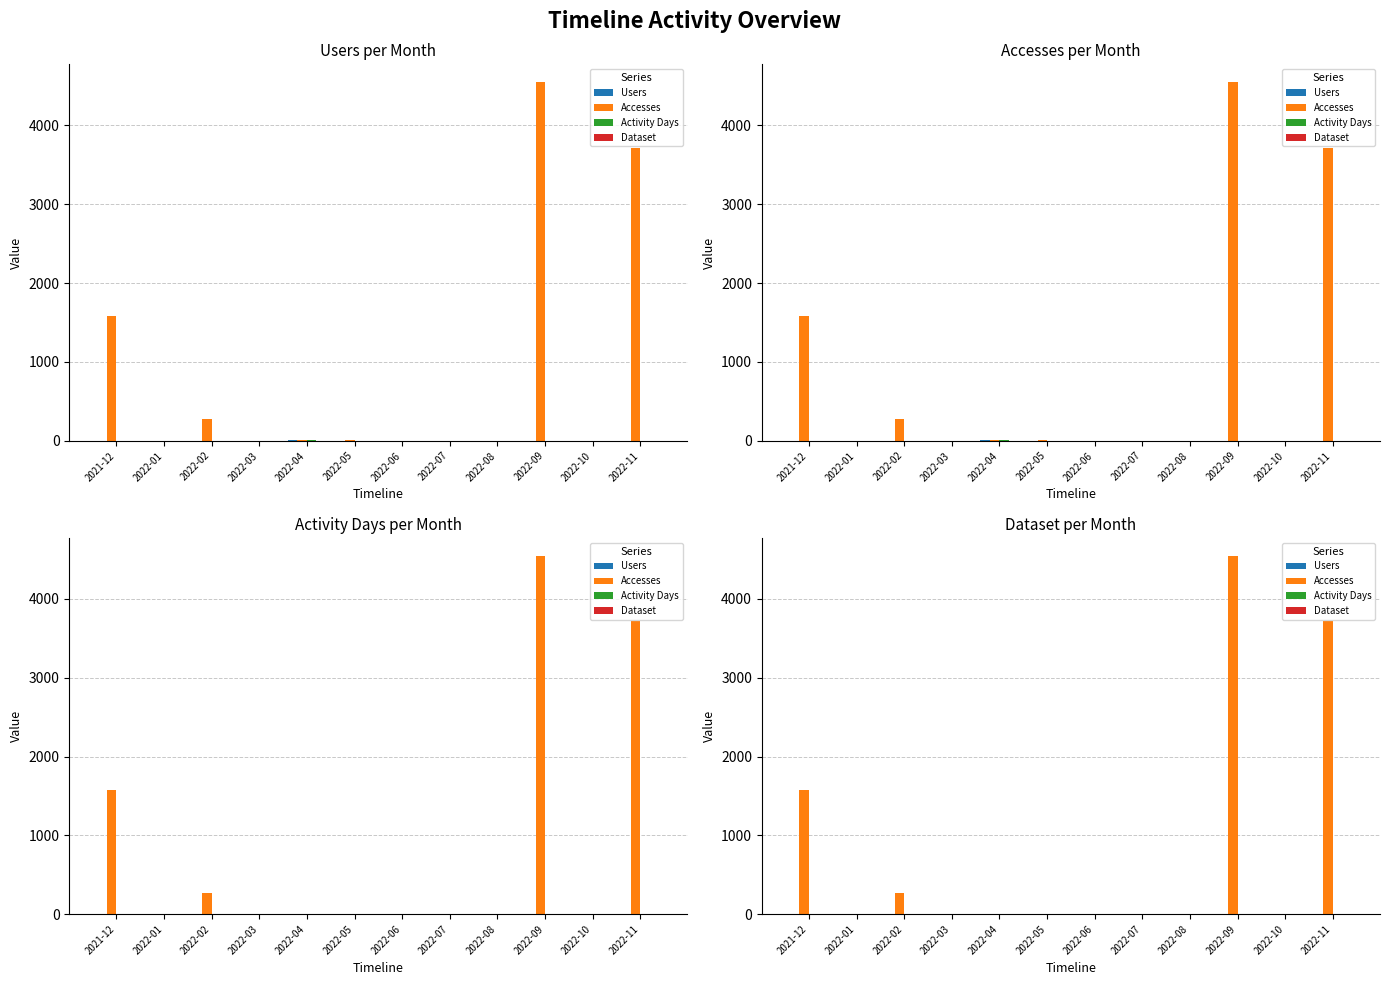

Which has a higher value, 2022-07 or 2022-05?

2022-05